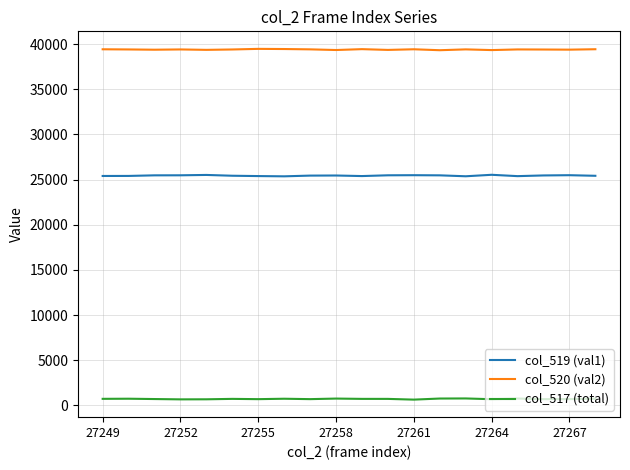

True or false: col_517 (total) and col_519 (val1) cross at least once.

False